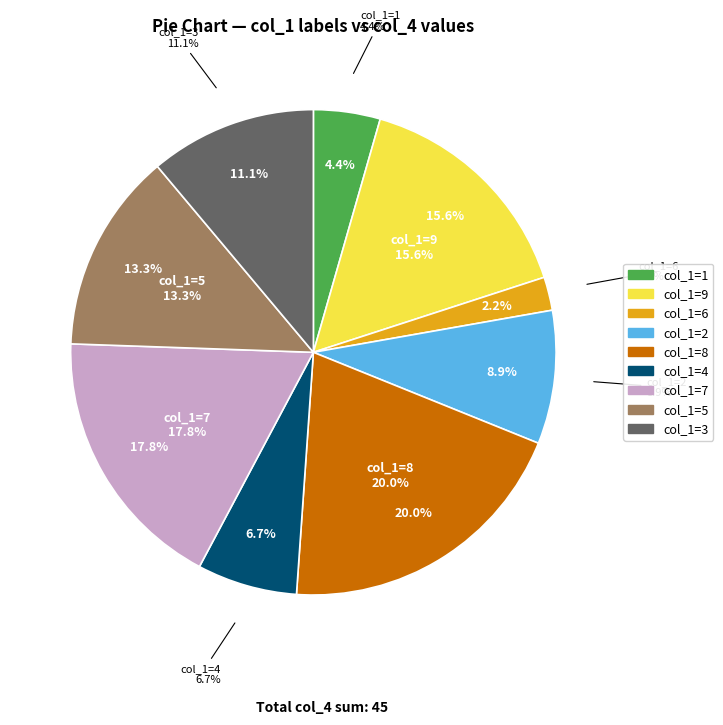

To the nearest percent, what portion does 9 represent?

16%